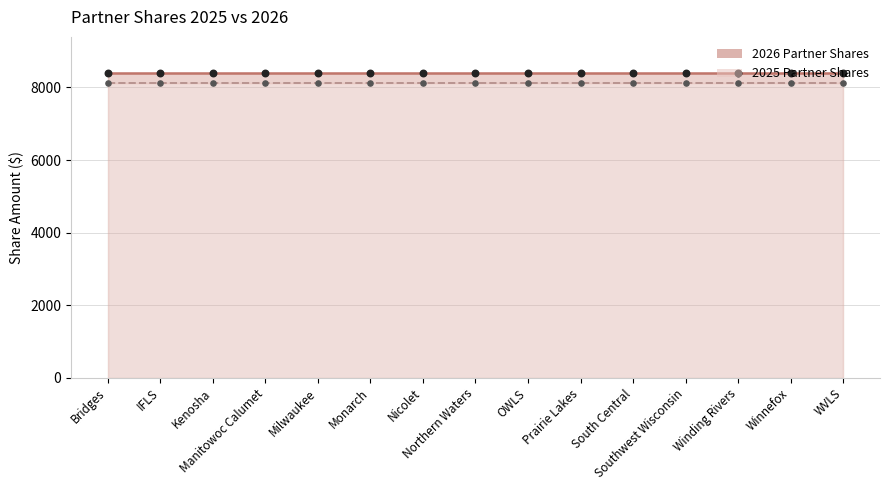

At which category is the sum across all series the highest?

Bridges